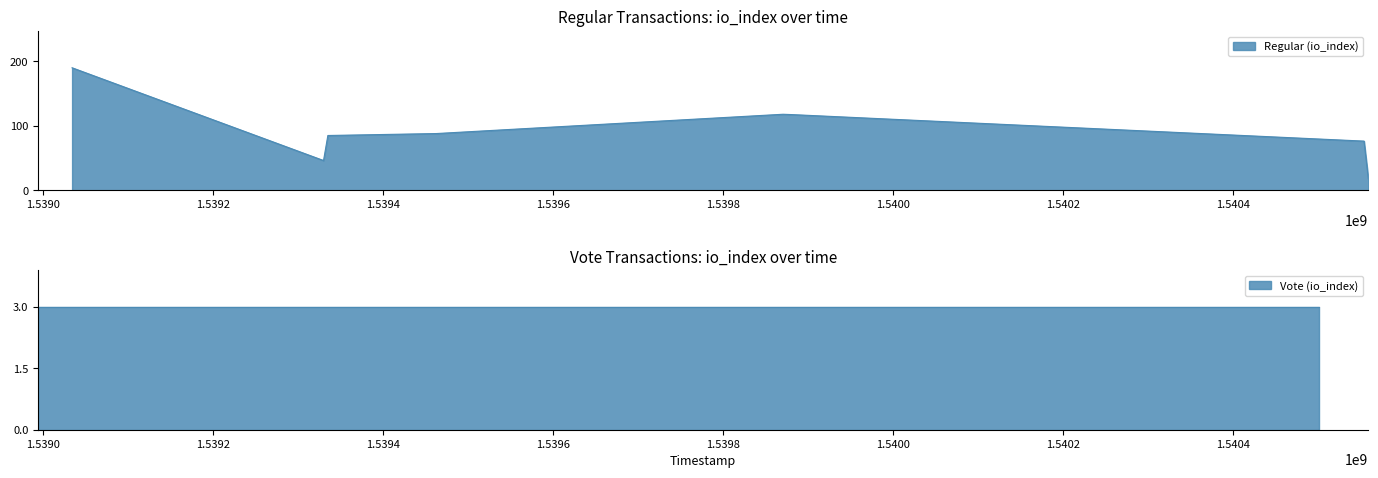

Which series has the largest total across all categories?

Regular (io_index)